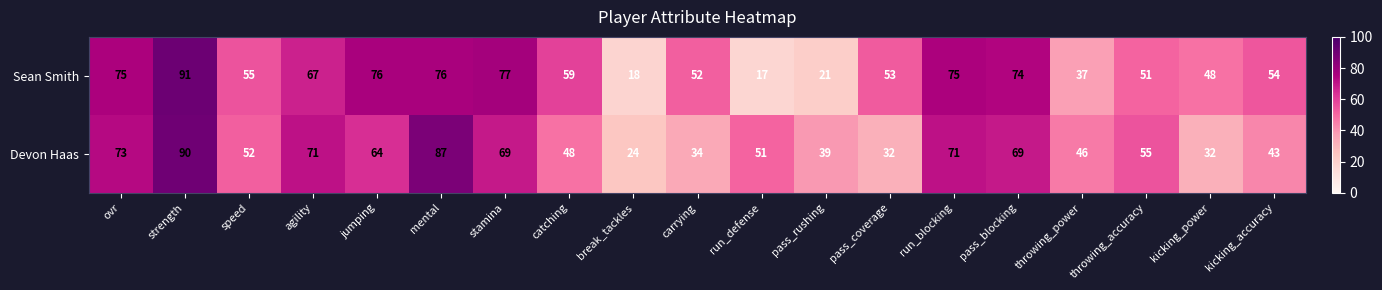

Where is Devon Haas nearest to the value 57?

throwing_accuracy